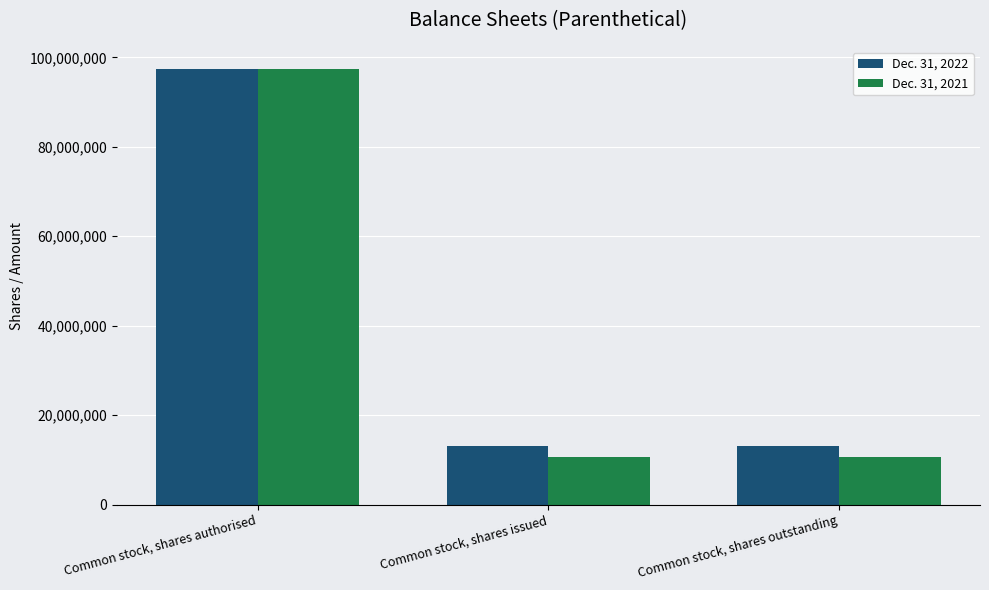

Is it true that Dec. 31, 2021 equals 10528212 at Common stock, shares issued?

True